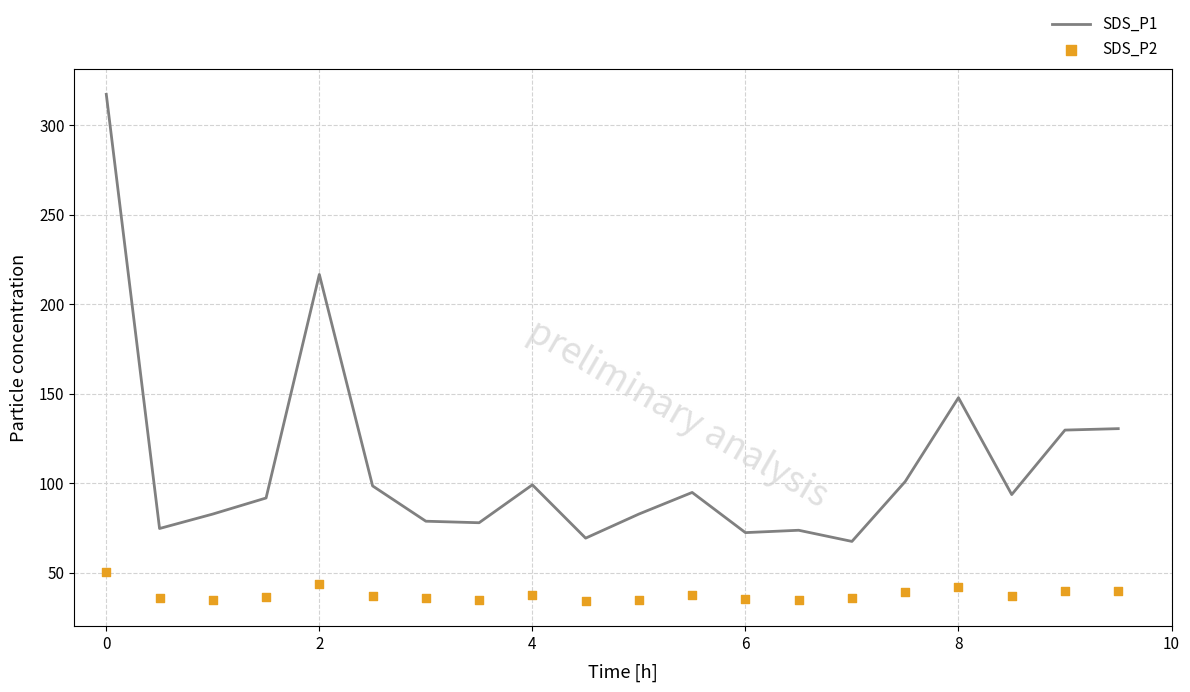

At how many categories does at least one series exceed 166?

2